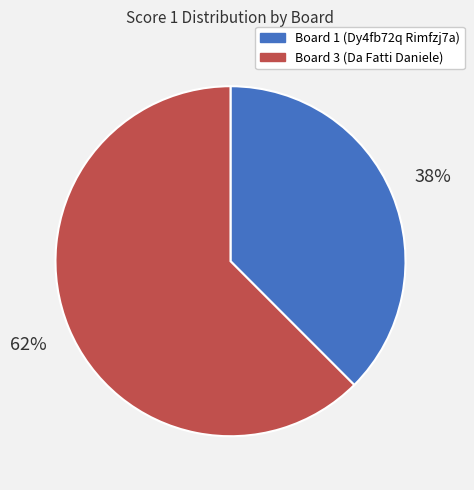

Is the sum of Board 1 (Dy4fb72q Rimfzj7a) and Board 3 (Da Fatti Daniele) greater than half?

Yes